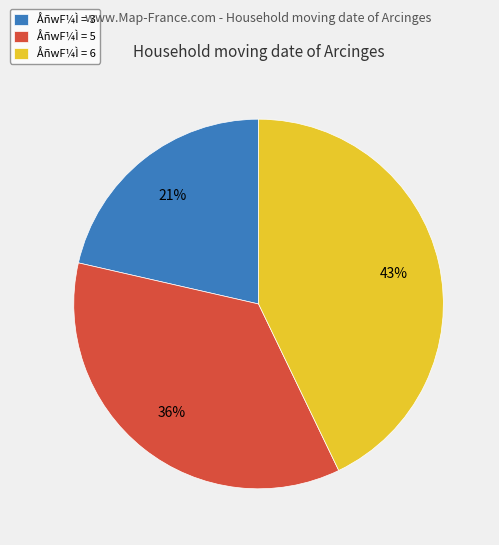

Does any single category account for the majority?

No